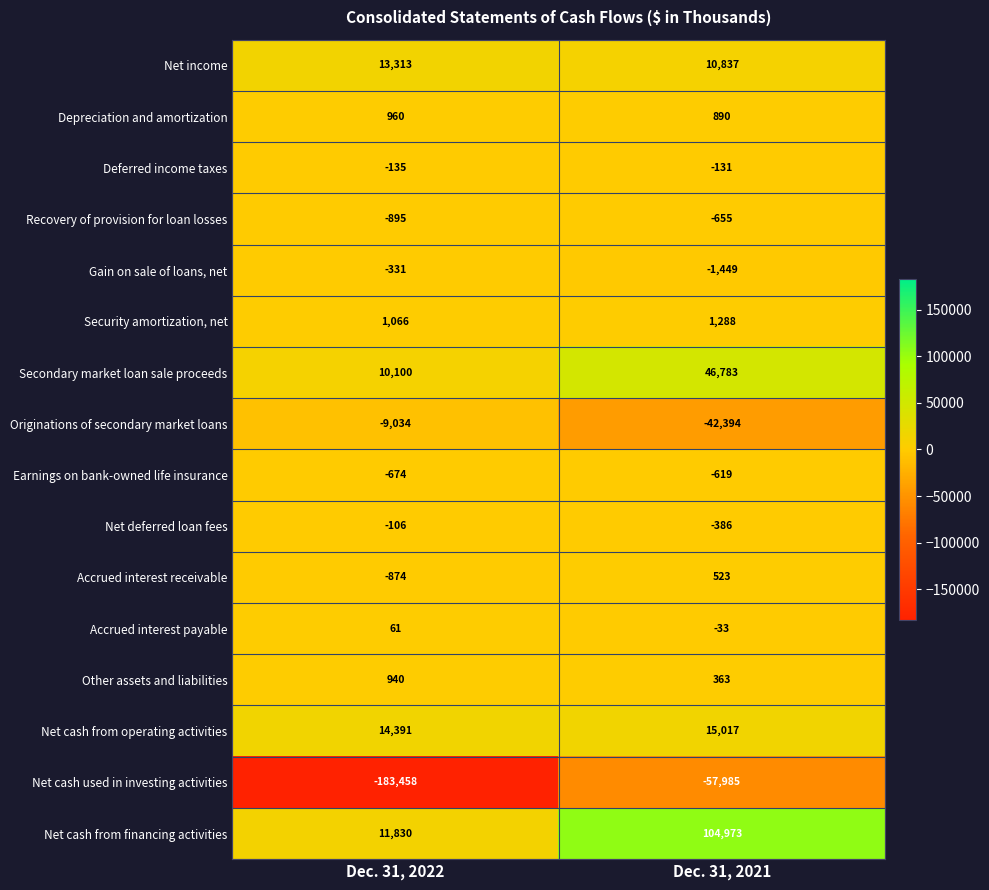

Which series changed the most between Dec. 31, 2022 and Dec. 31, 2021?

Net cash used in investing activities